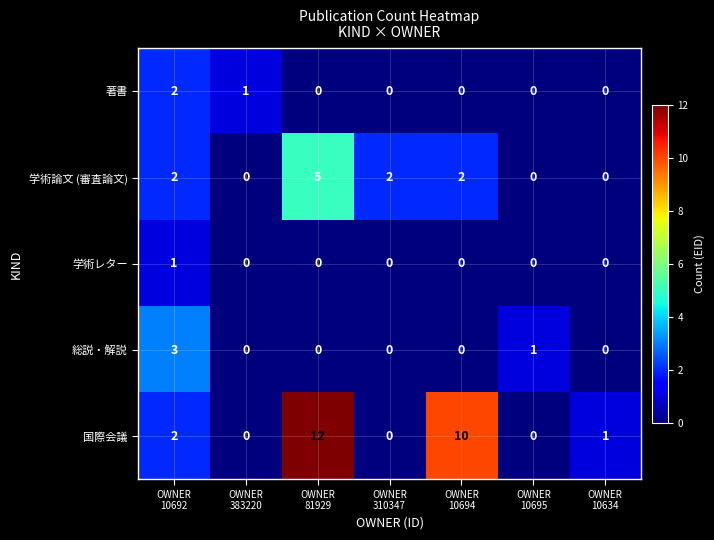

Rank the series by their maximum value, from lowest to highest.

学術レター, 著書, 総説・解説, 学術論文 (審査論文), 国際会議